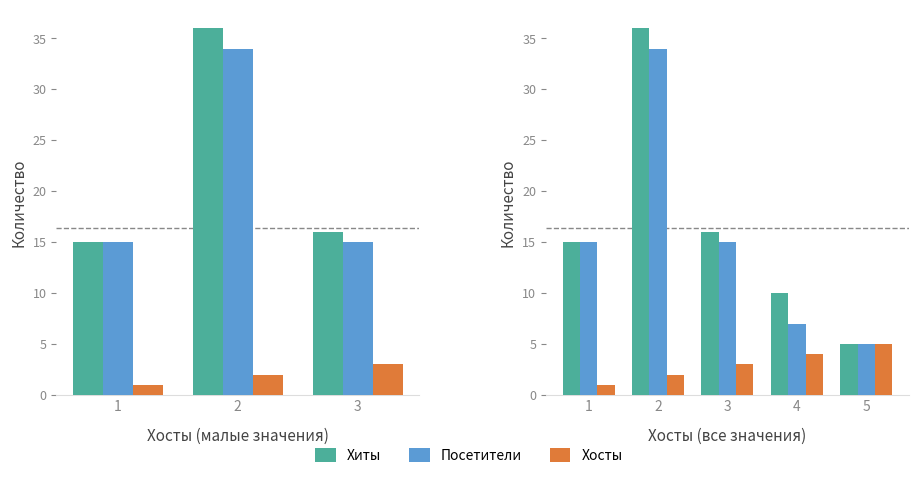

What is the highest value of the Хосты series?

5